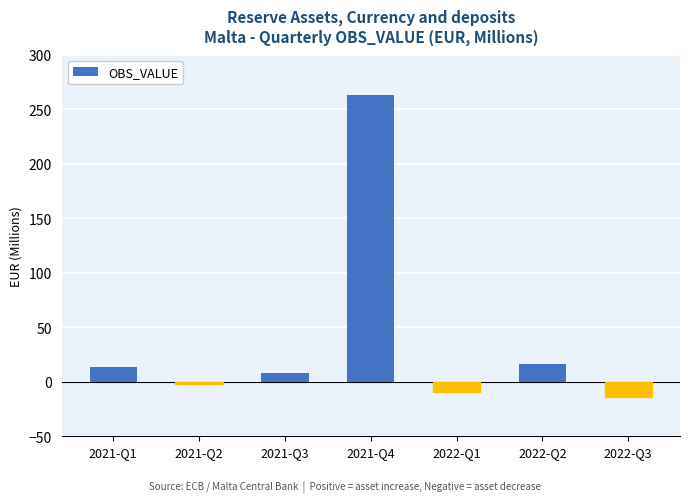

Rank the categories by value from highest to lowest.

2021-Q4, 2022-Q2, 2021-Q1, 2021-Q3, 2021-Q2, 2022-Q1, 2022-Q3